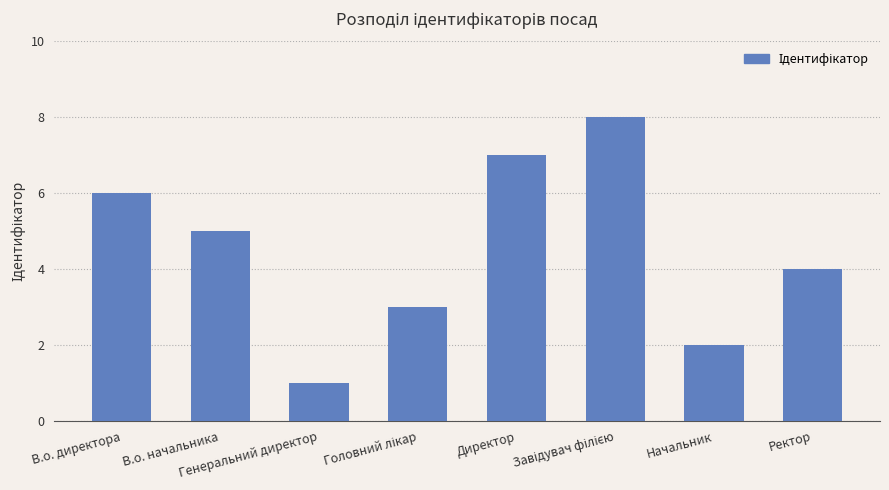

What is the label of the 5th bar from the left?

Директор